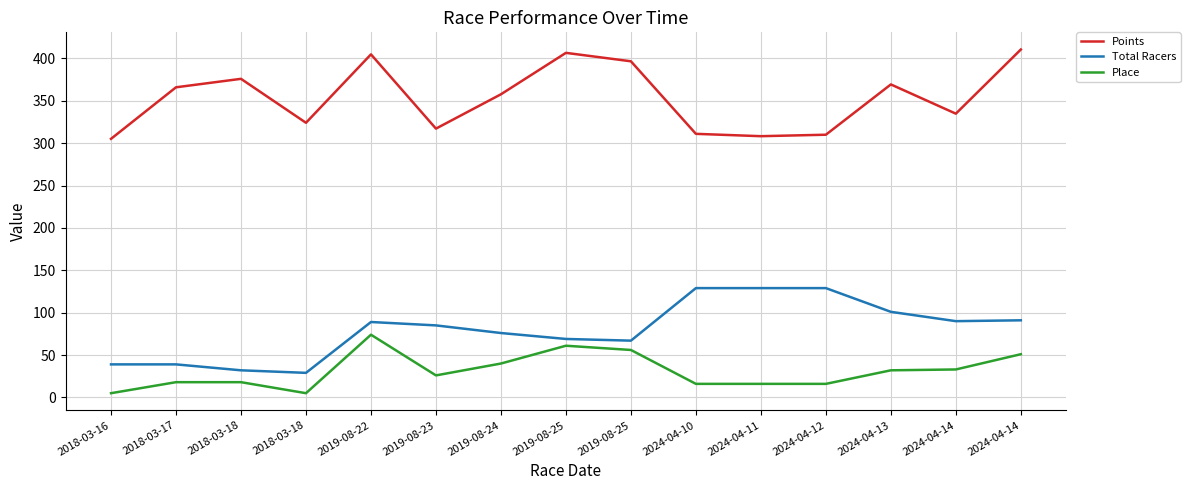

How many lines are shown in the chart?

3